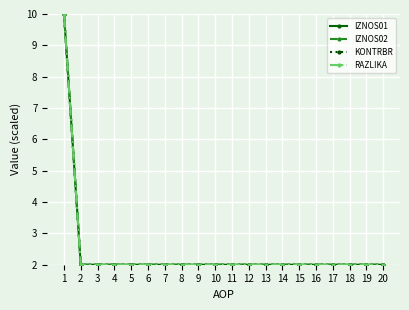

Does the chart have visible grid lines?

Yes